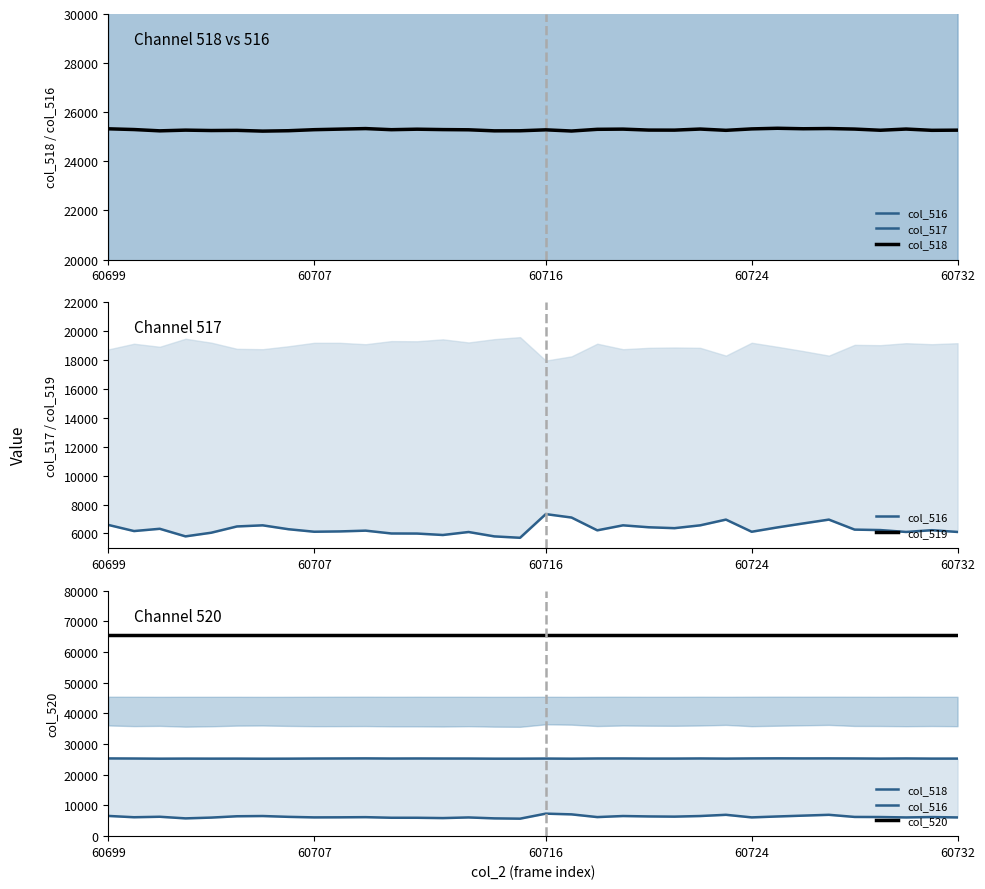

What is the label of the 34th point from the right?

60699